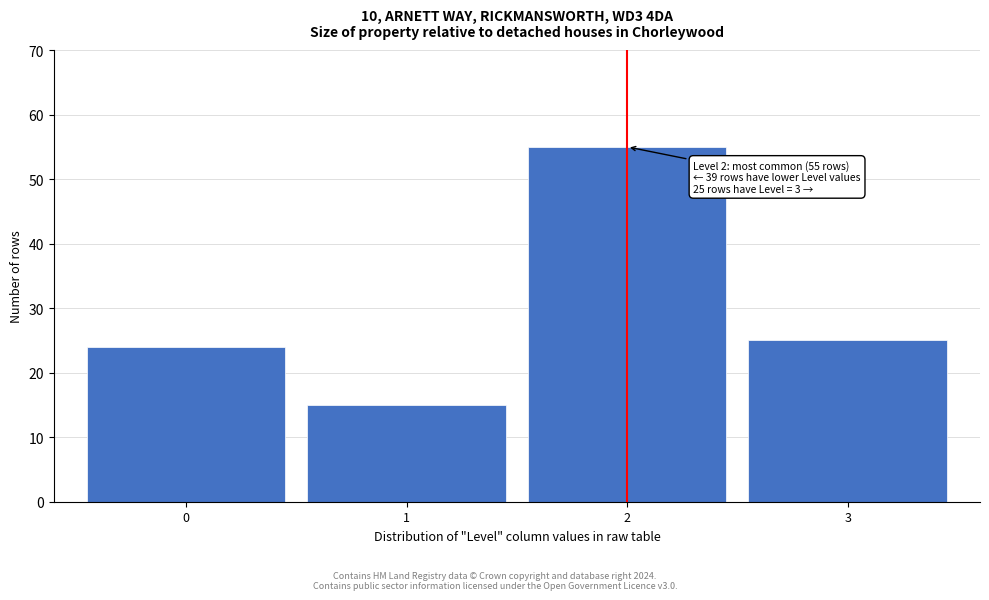

Reading left to right, extract all data points from this chart.

24	15	55	25